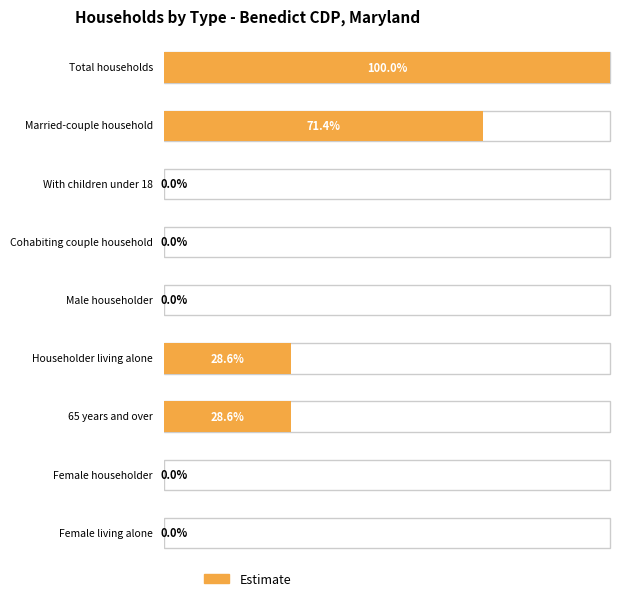

Which series has the largest total across all categories?

Estimate